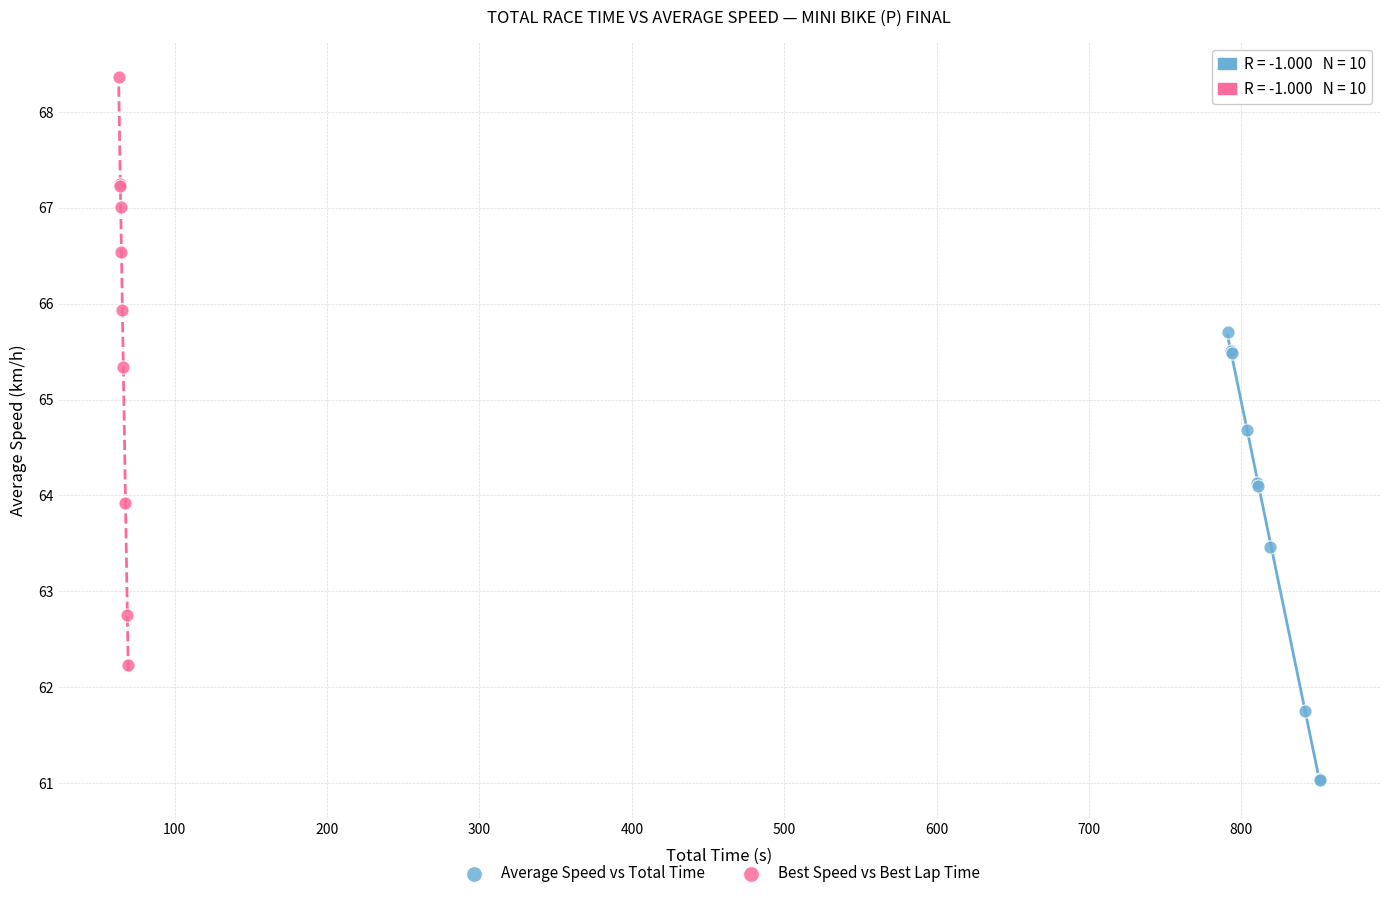

Which series has the largest Y range (max minus min)?

Best Speed vs Best Lap Time